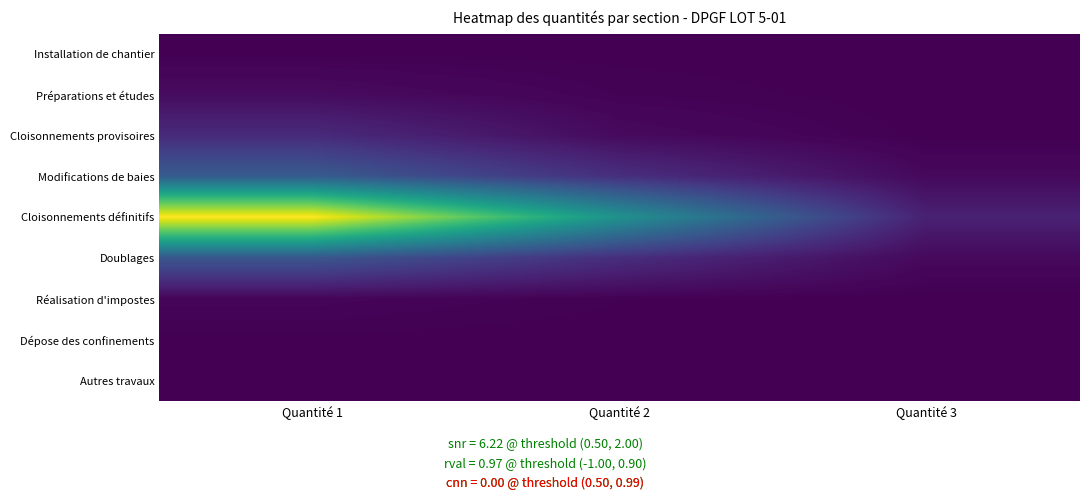

Which category has the highest value across all series?

Quantité 1